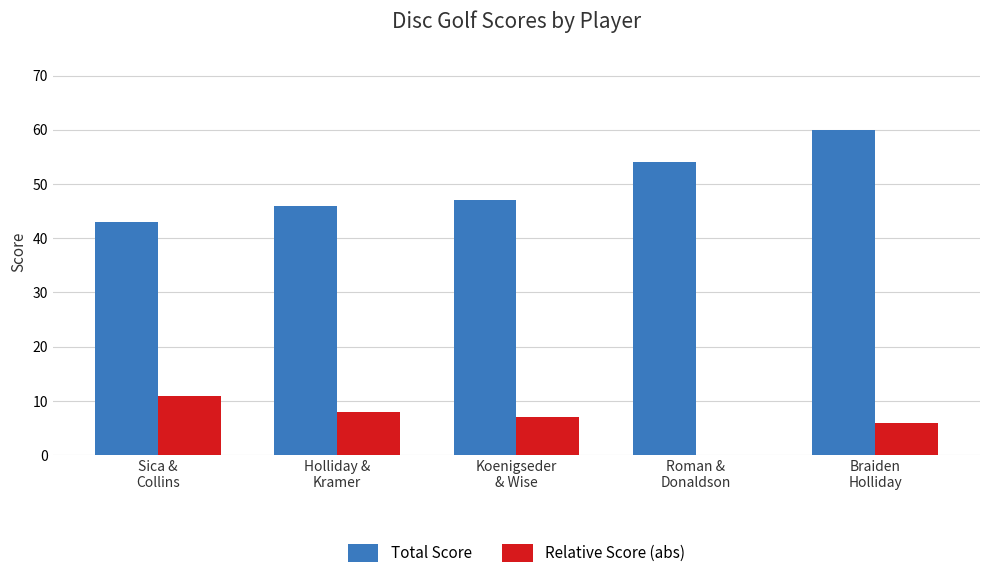

How many groups of bars are there?

5